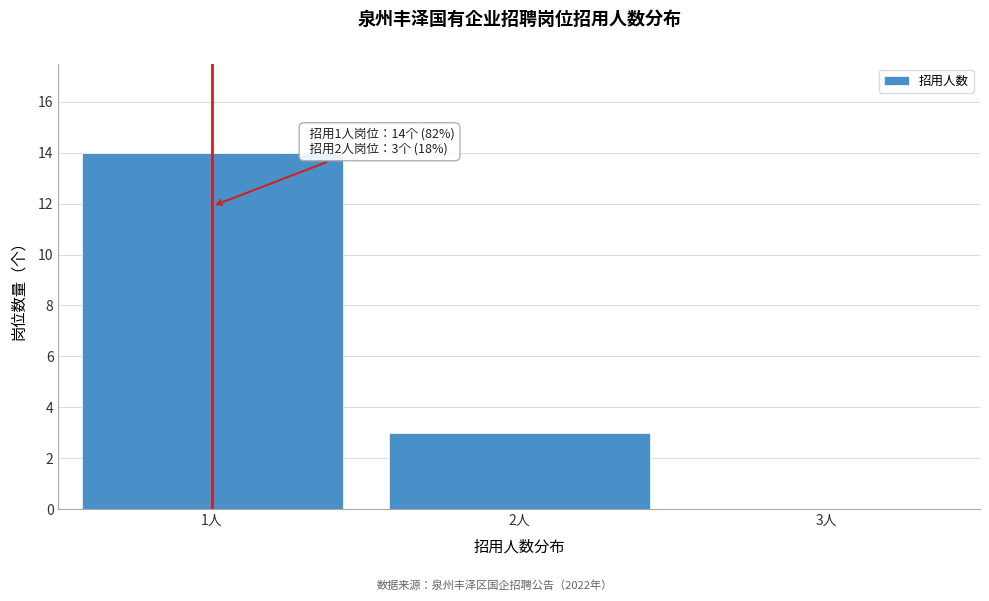

Over which range of the x-axis is the bar tallest?

0.5 to 1.5